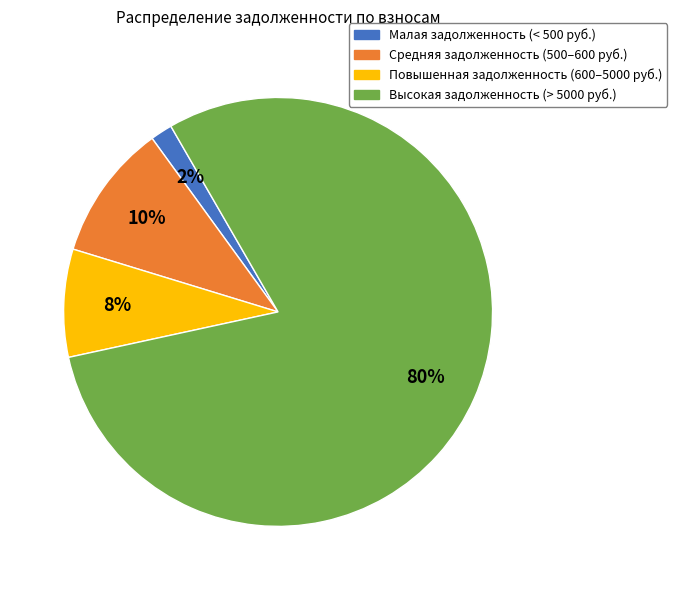

To the nearest percent, what is the difference between the largest and smallest slice percentages?

78%